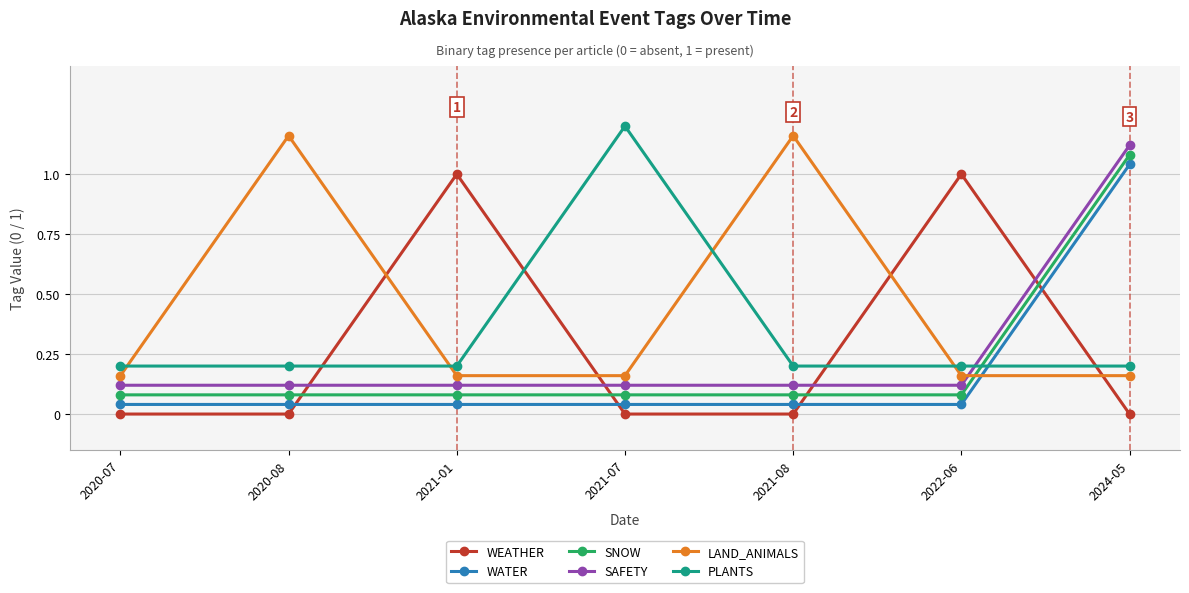

In PLANTS, how many points are higher than both neighbors (excluding endpoints)?

1